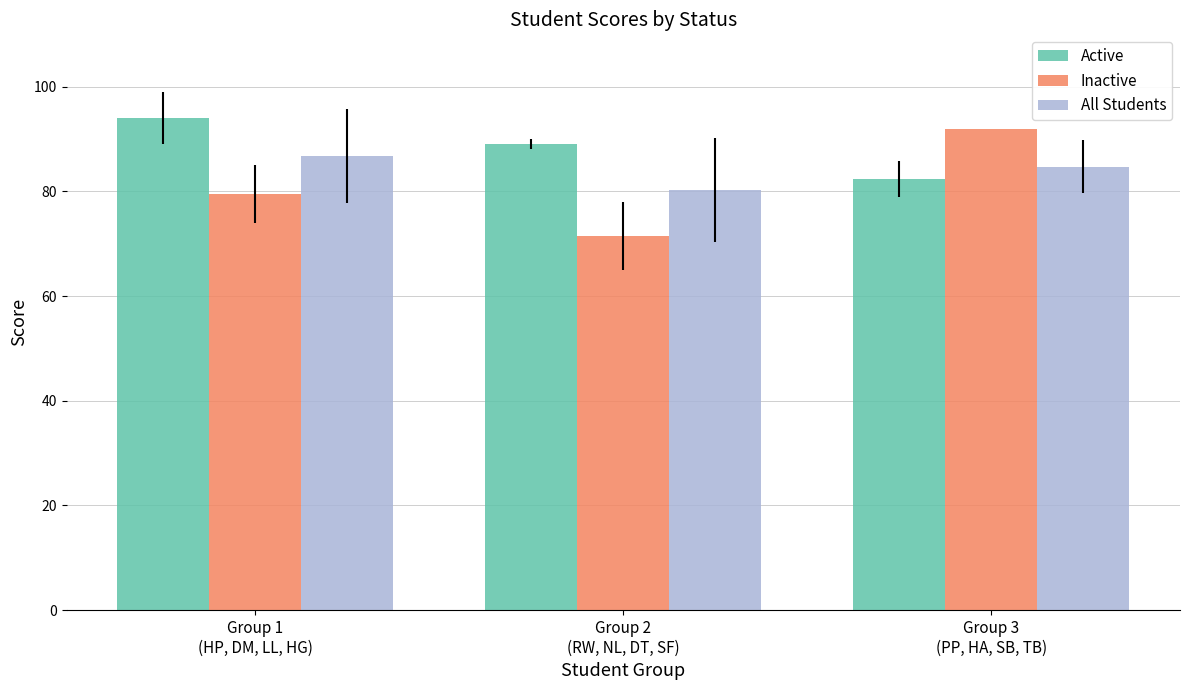

Is it true that All Students equals 86.8 at Group 1
(HP, DM, LL, HG)?

True